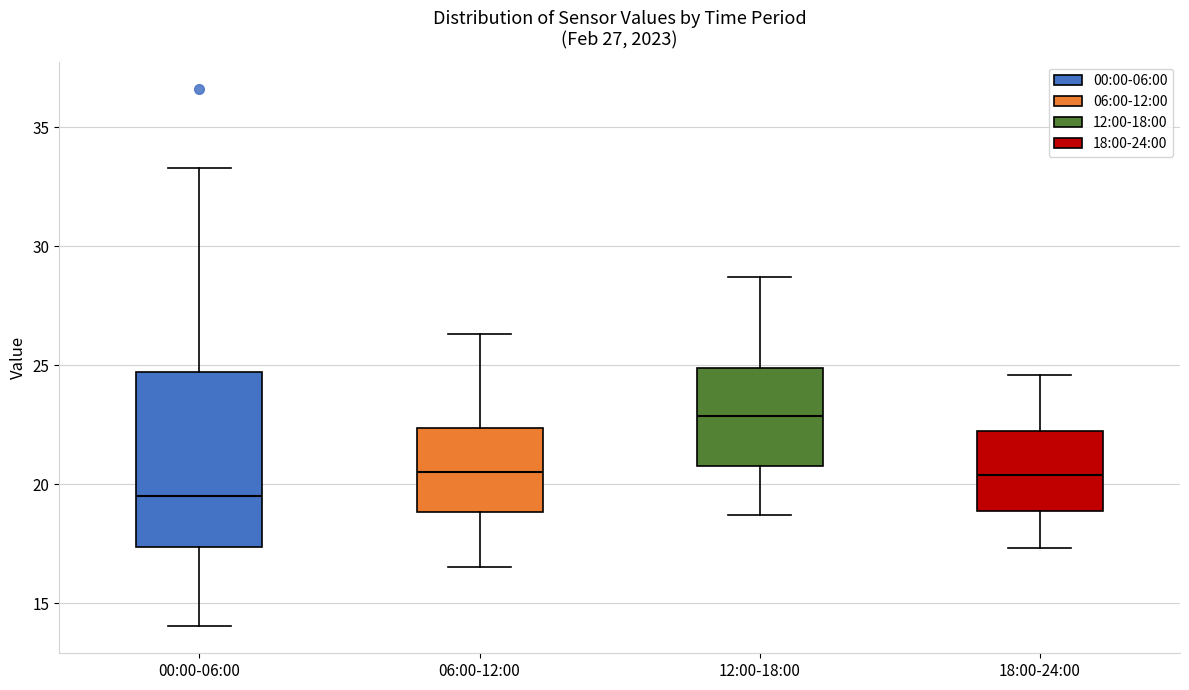

Which box's median line is the highest?

12:00-18:00